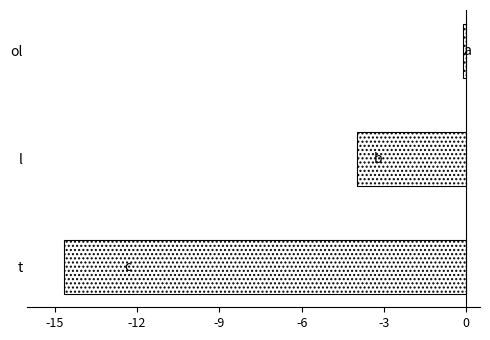

Rank the categories by value from lowest to highest.

t, l, ol